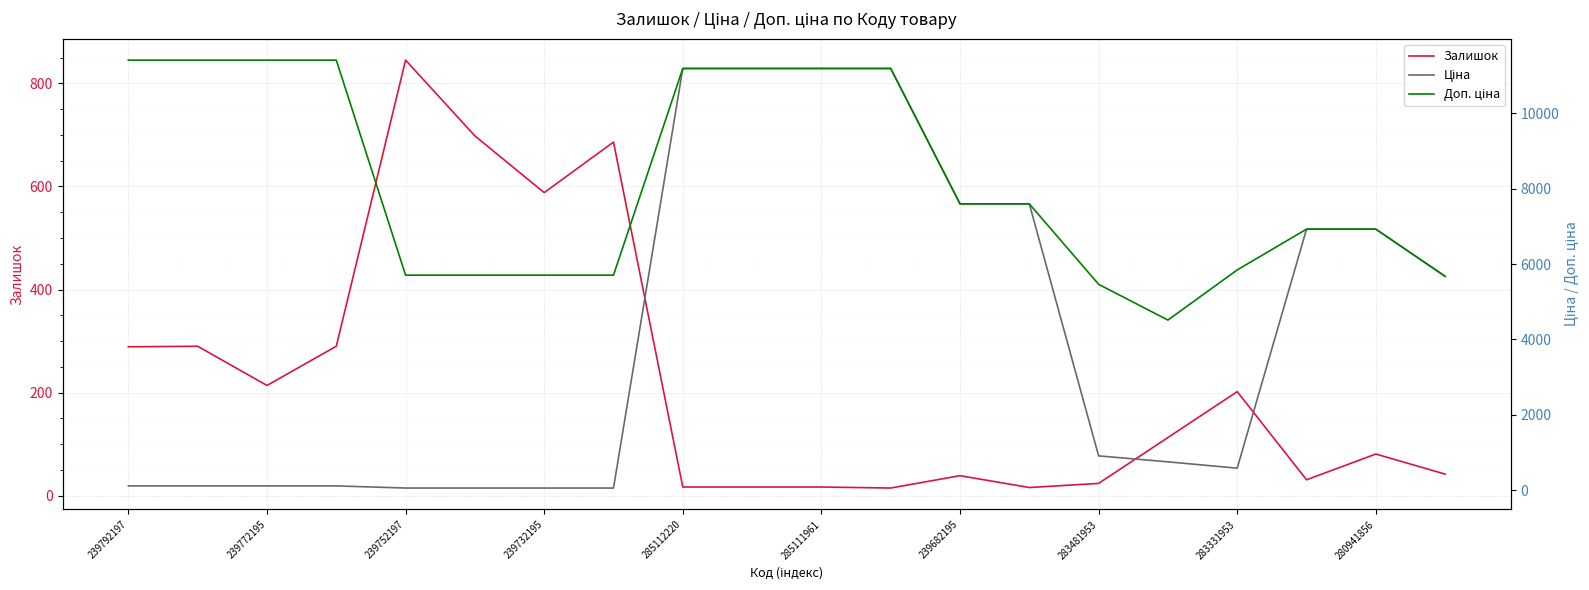

True or false: Залишок and Доп. ціна intersect in this chart.

False